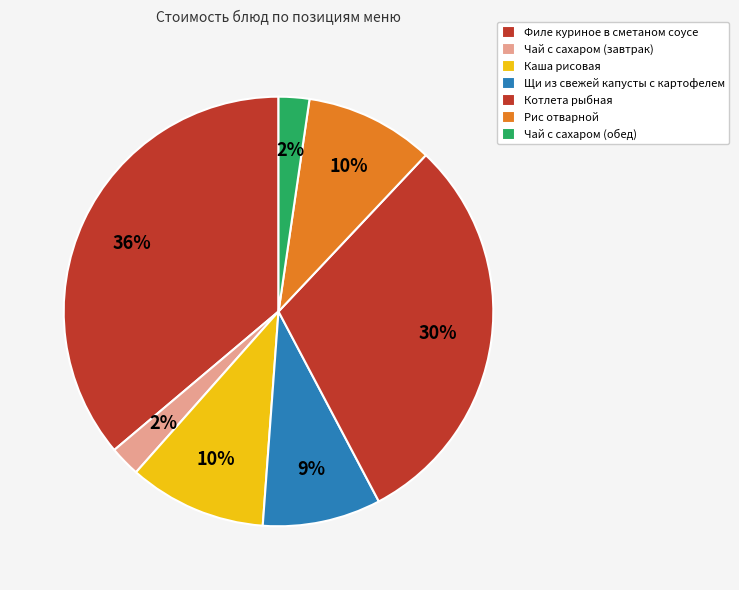

Count the number of slices in the pie.

7